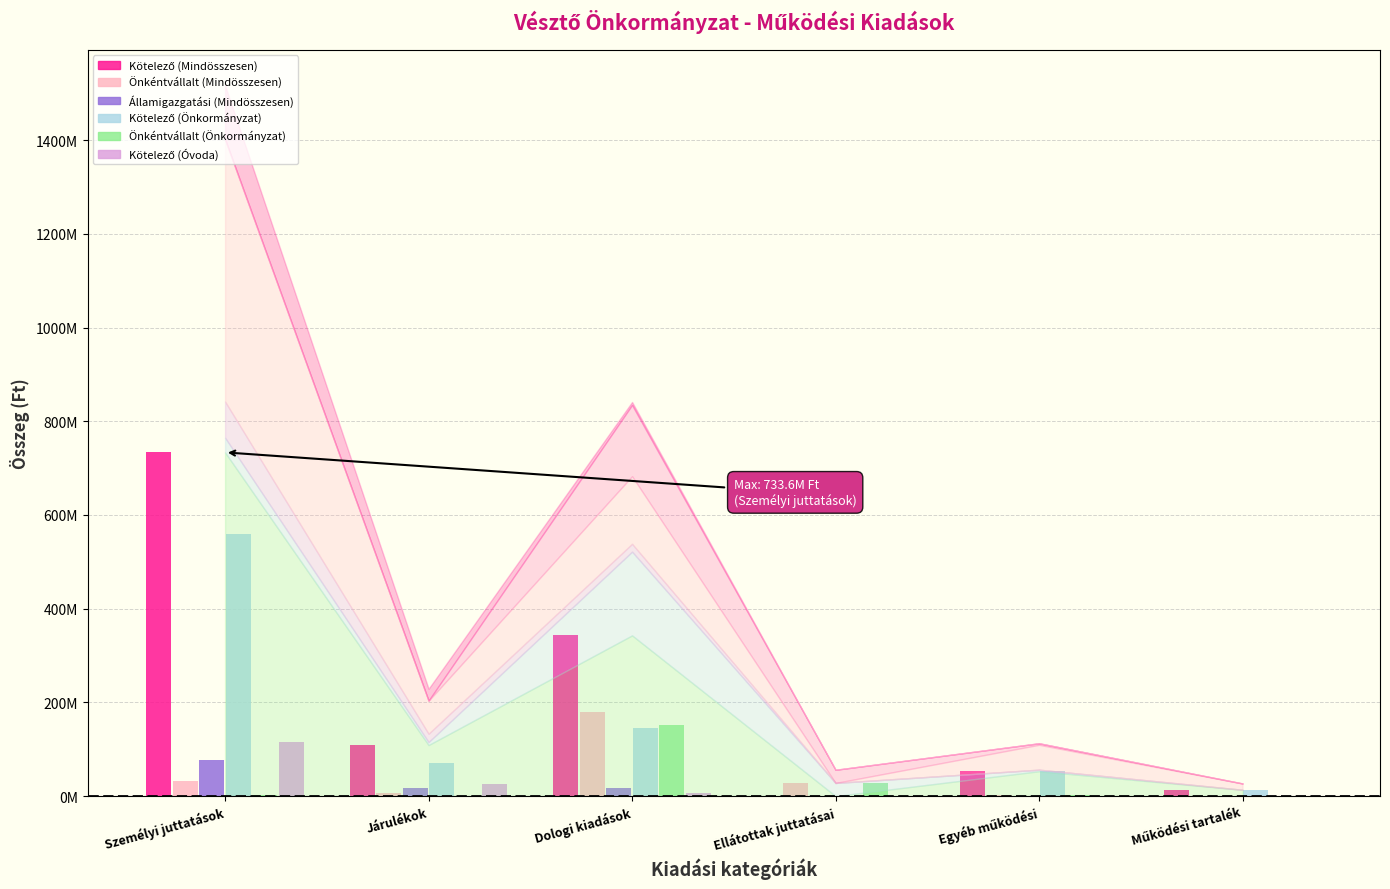

The Önkéntvállalt (Mindösszesen) series shows 6362618.0 at Járulékok. True or false?

True